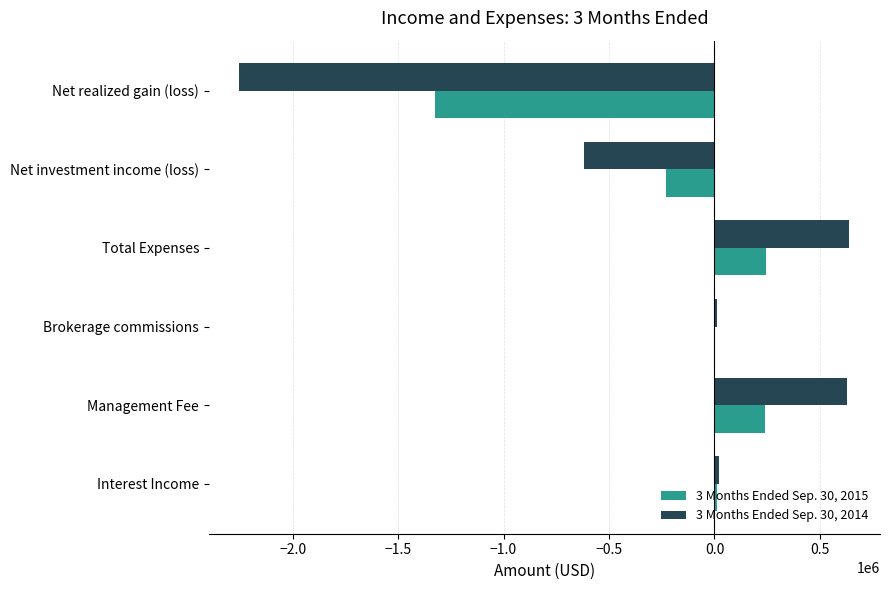

Count the number of categories in the chart.

6